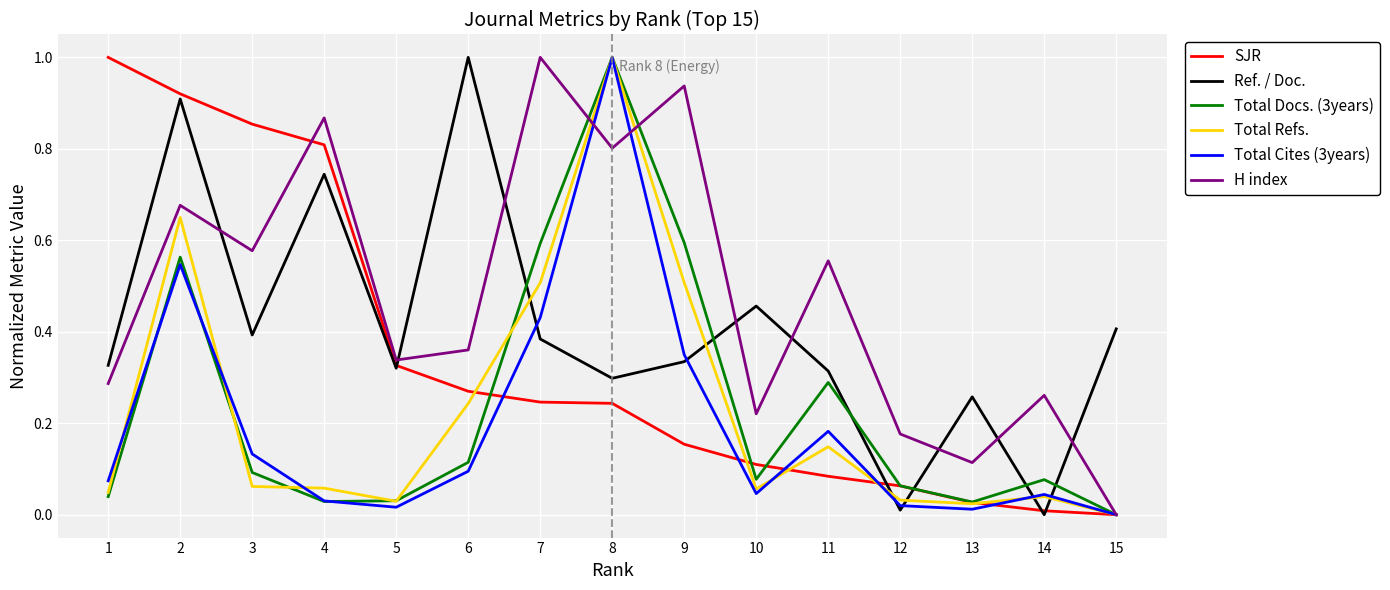

Between 3 and 9, which series saw the biggest shift?

SJR